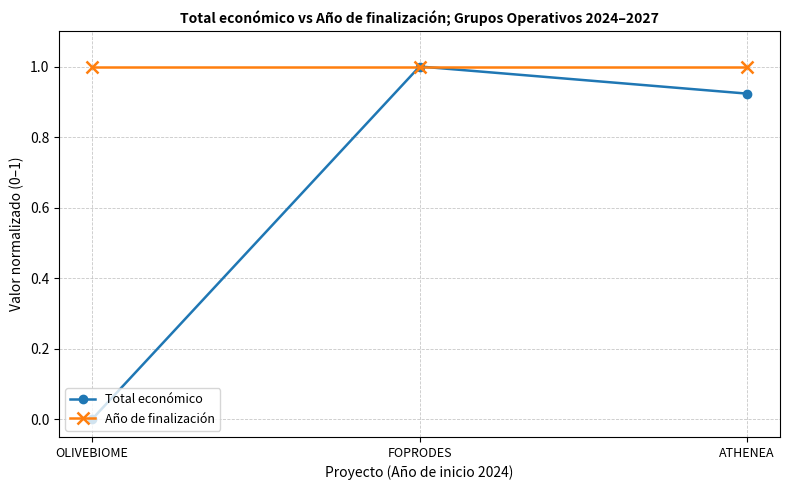

At ATHENEA, list the series in order from largest to smallest.

Año de finalización, Total económico